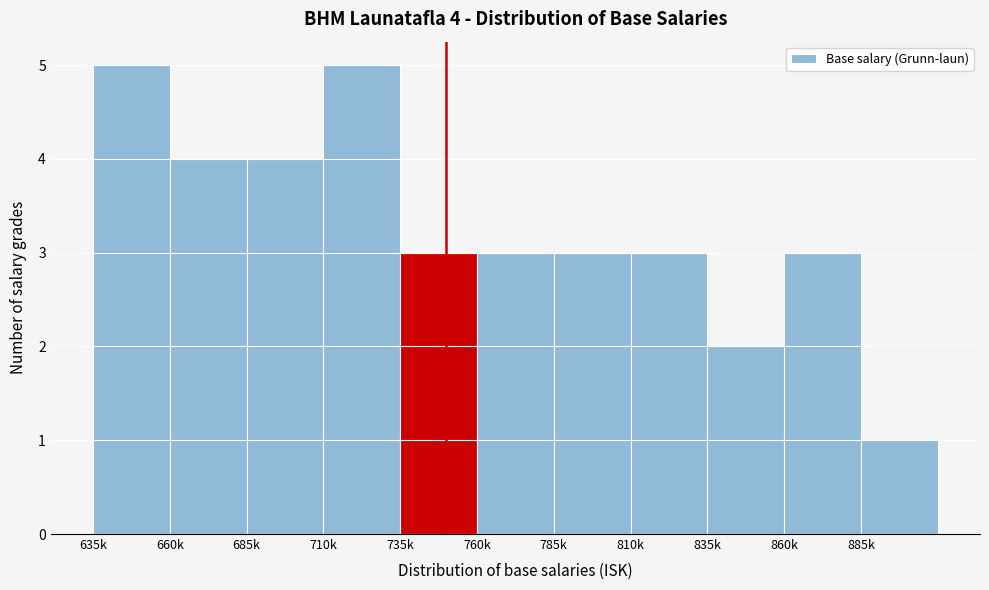

Reading left to right, list all the values displayed in this chart.

635k=5	660k=4	685k=4	710k=5	735k=3	760k=3	785k=3	810k=3	835k=2	860k=3	885k=1